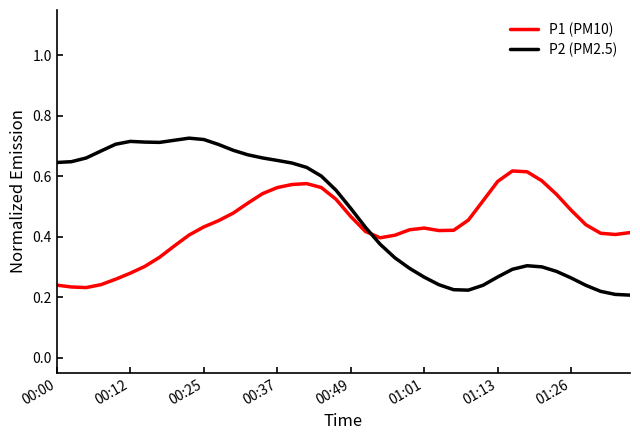

How many intersections are there between P2 (PM2.5) and P1 (PM10)?

1